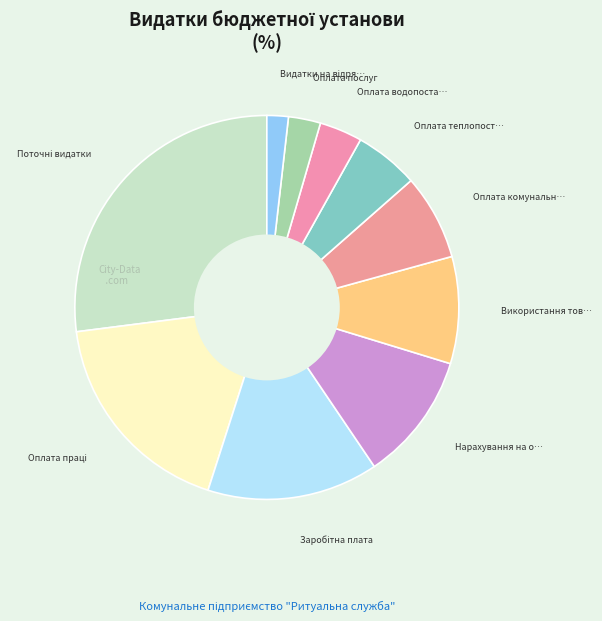

Count the number of slices in the pie.

10